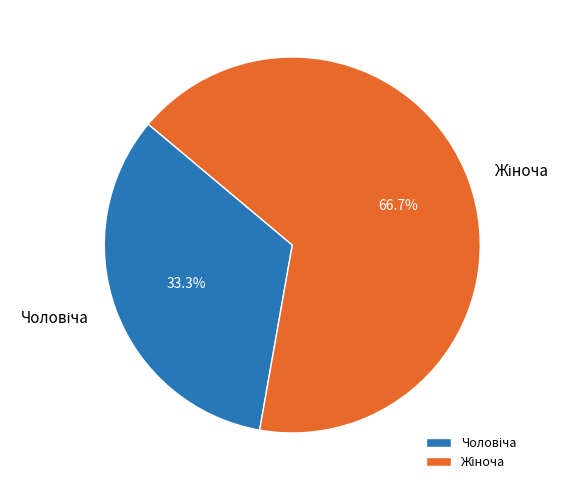

To the nearest percent, what is the difference between the largest and smallest slice percentages?

33%